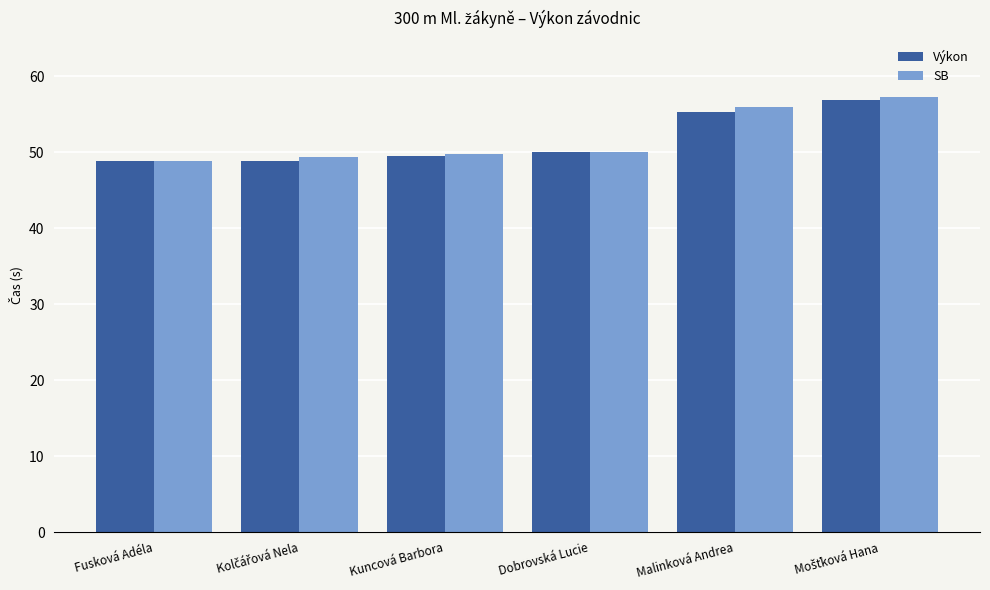

What is the difference between the Výkon values at Fusková Adéla and Malinková Andrea?

6.5